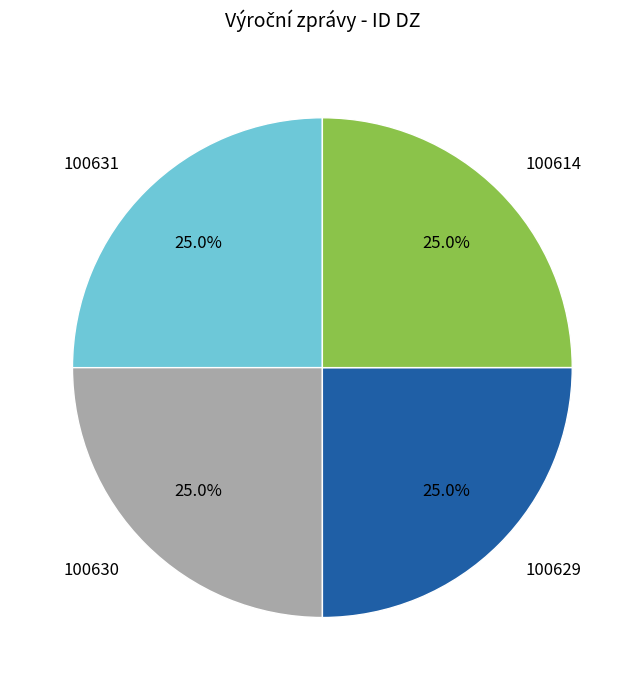

What is the total percentage of 100629 and 100614?

50.0%